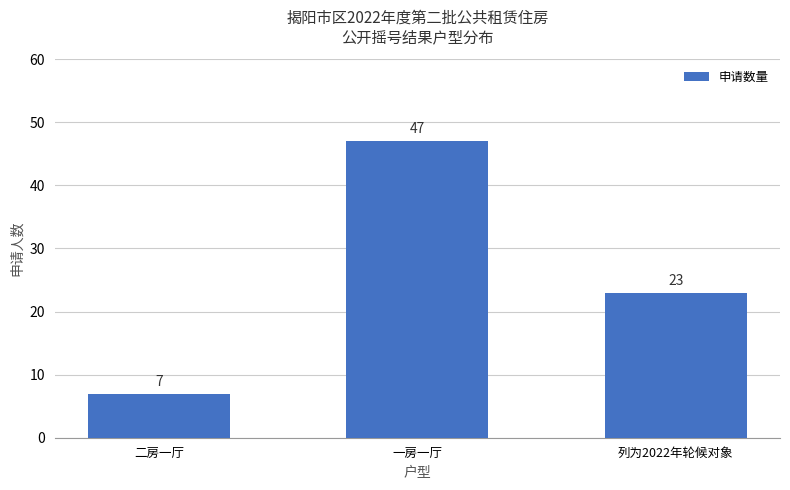

At which category does the chart reach its minimum across all series?

二房一厅